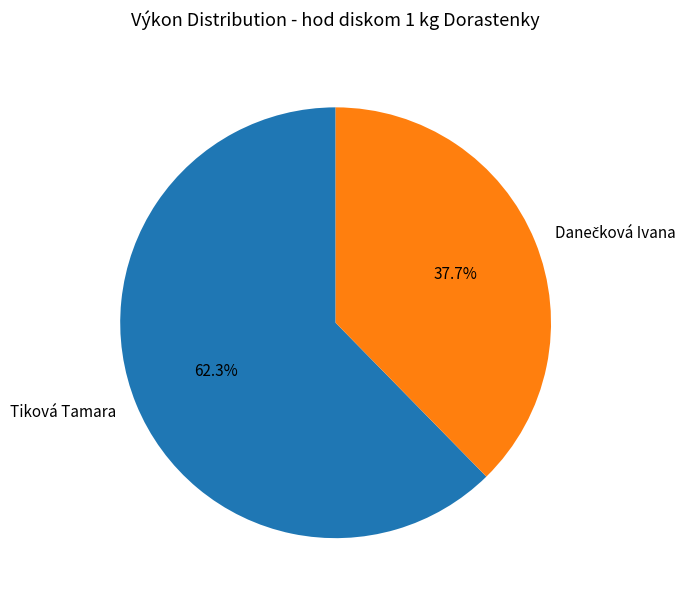

How many segments does this pie chart have?

2